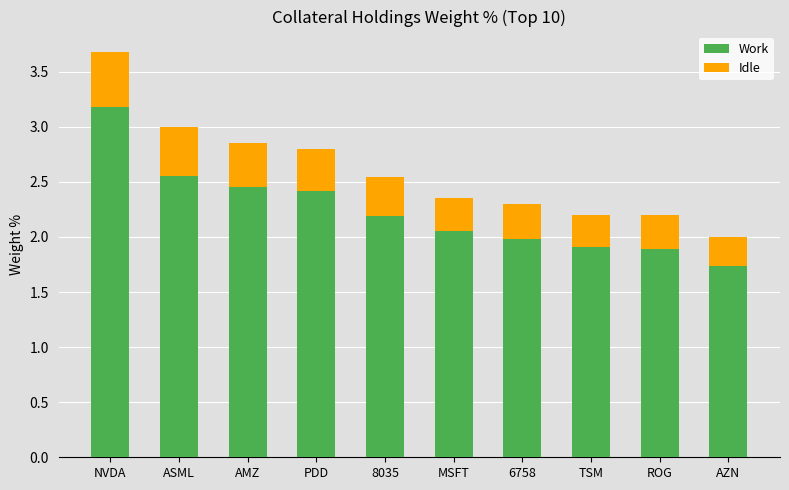

The value of Work at TSM is 0.8. True or false?

False